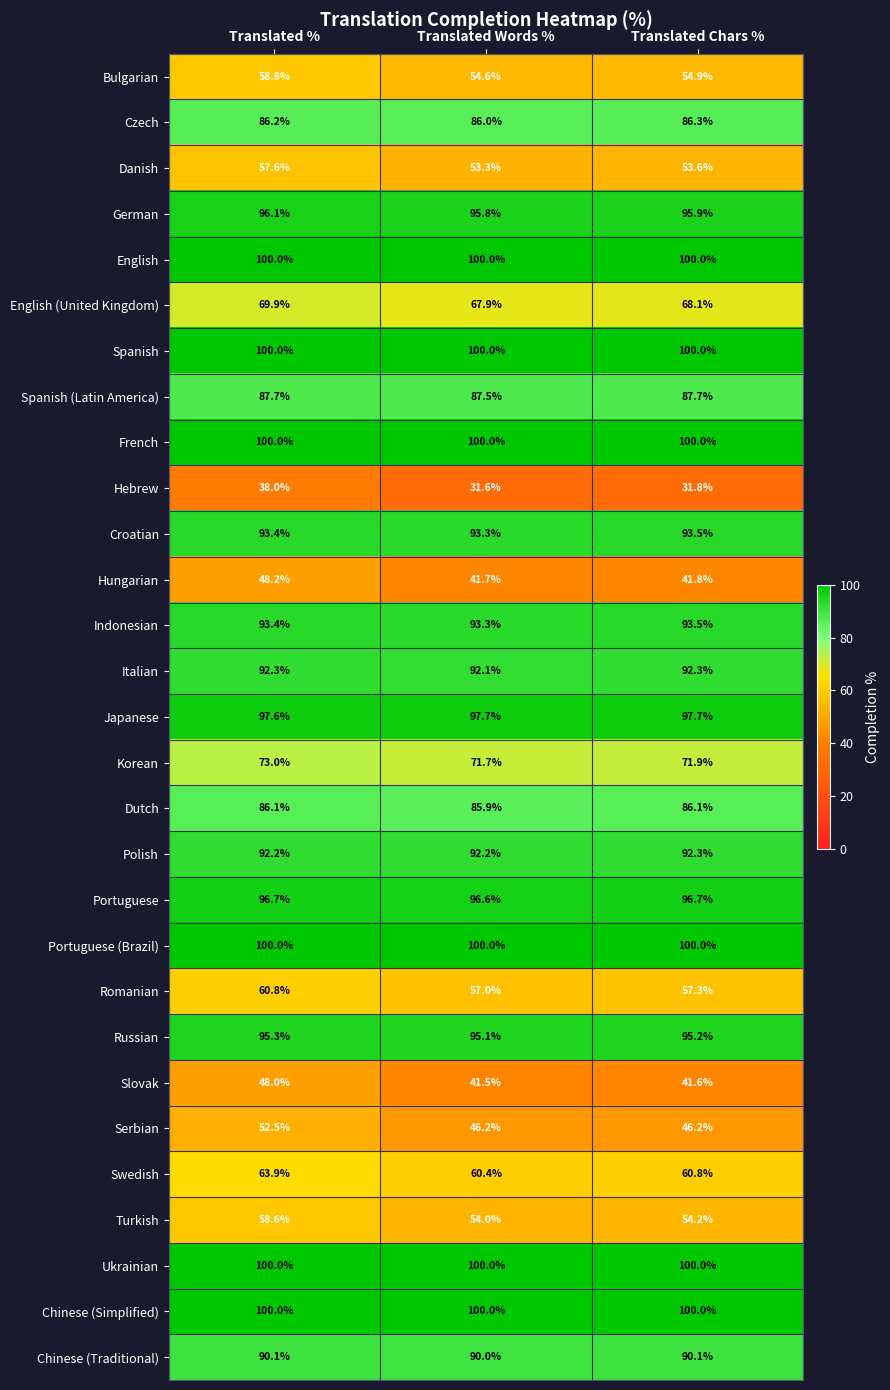

What is the total value across all series at Translated Words %?

2285.4